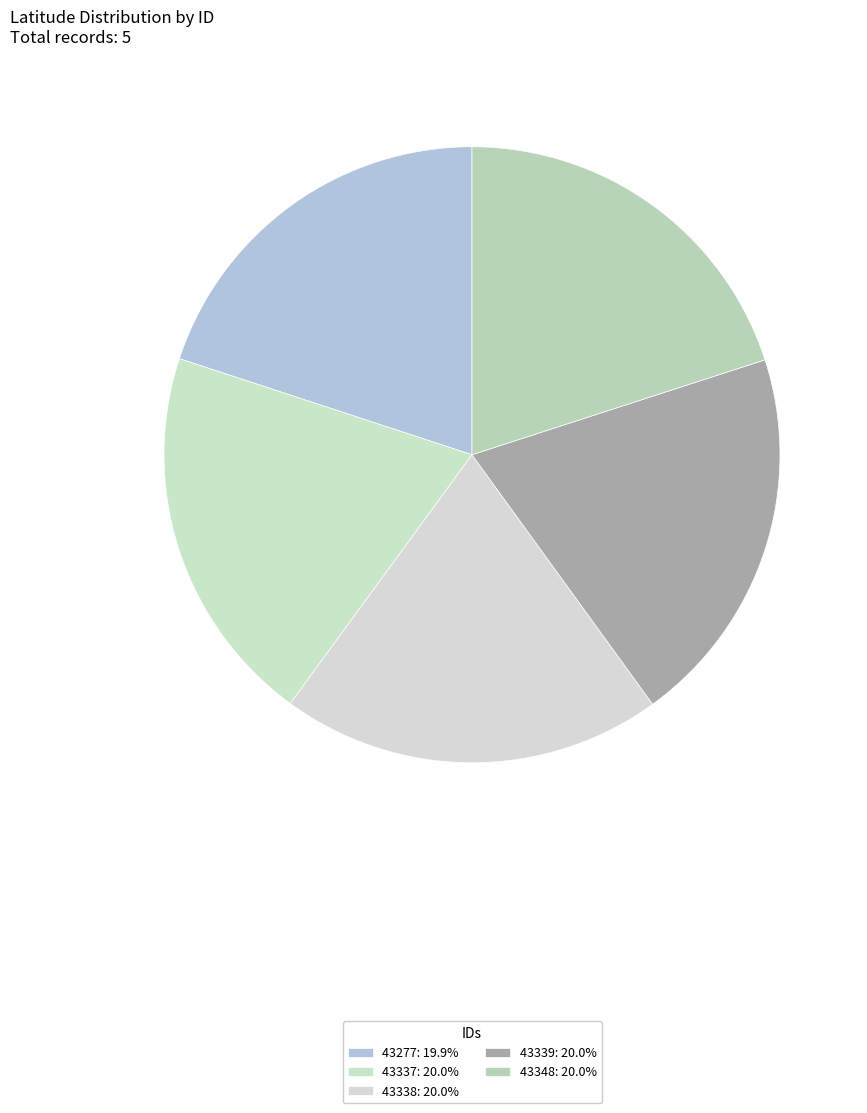

To the nearest percent, what is the average slice percentage?

20%